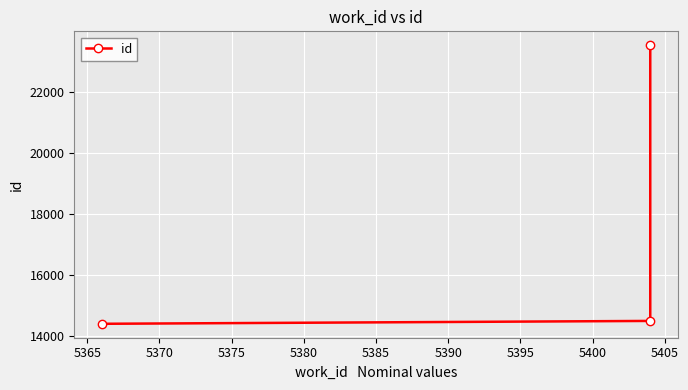

What is the smallest value displayed?

14404